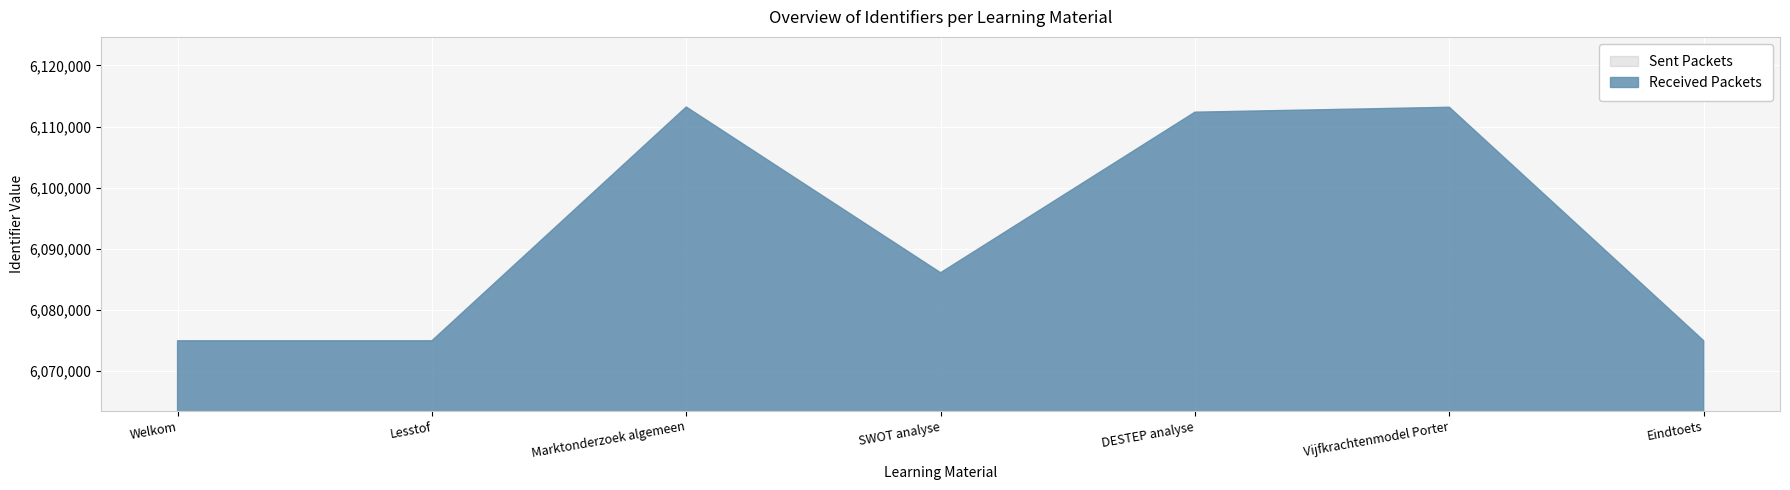

Rank the categories by value from highest to lowest.

Marktonderzoek algemeen, Vijfkrachtenmodel Porter, DESTEP analyse, SWOT analyse, Eindtoets, Lesstof, Welkom